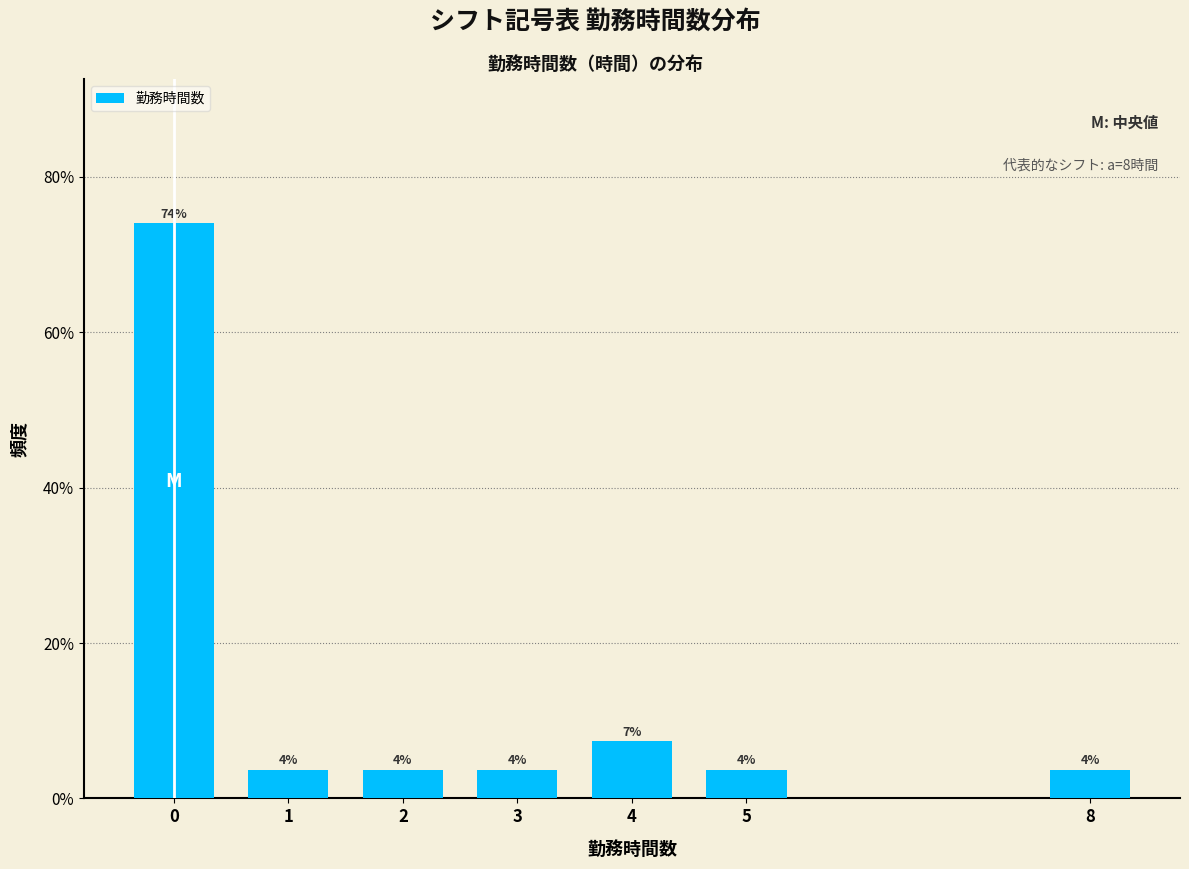

How many bars are there in total?

7